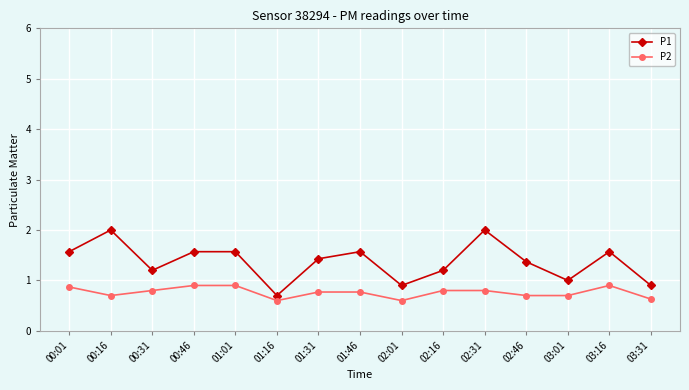

Rank the series by their average value, from lowest to highest.

P2, P1